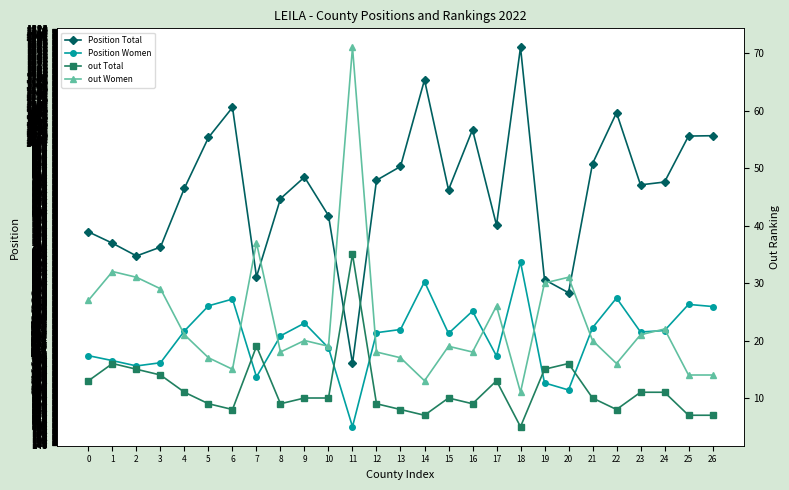

What is the greatest value displayed?

1271